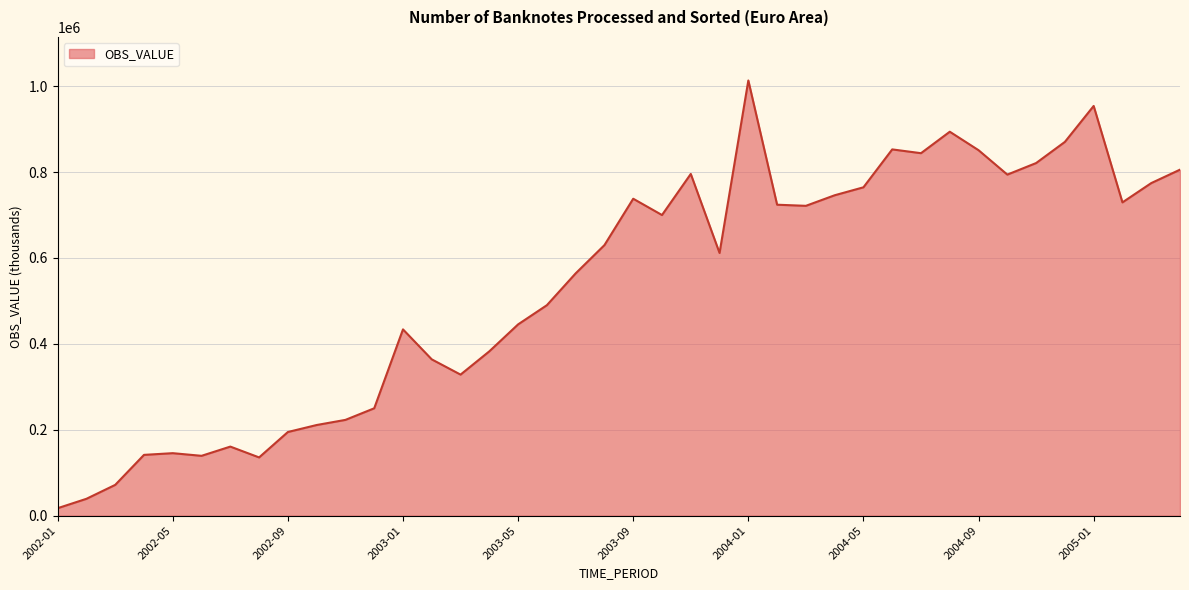

What is the difference between the maximum and minimum values?

995966.3